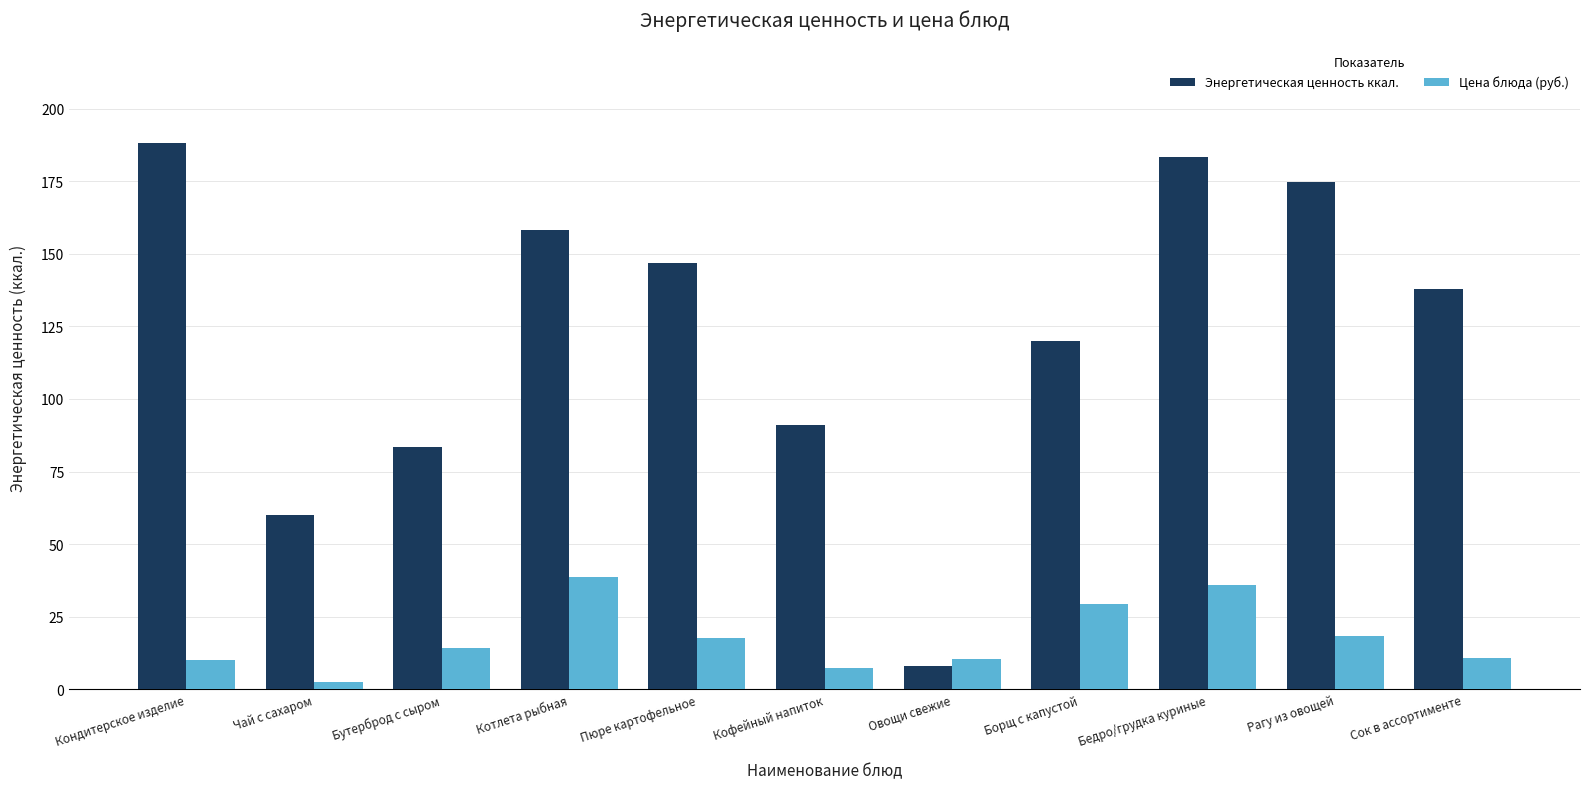

Between Чай с сахаром and Бедро/грудка куриные, which series saw the biggest shift?

Энергетическая ценность ккал.